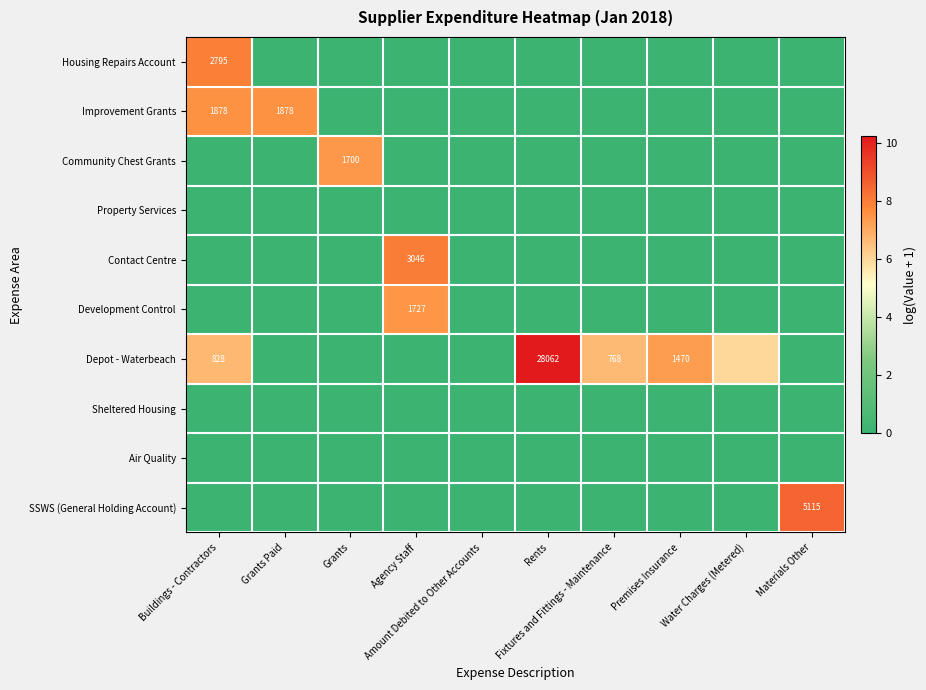

Rank the series at Fixtures and Fittings - Maintenance from highest to lowest value.

Depot - Waterbeach, Housing Repairs Account, Improvement Grants, Community Chest Grants, Property Services, Contact Centre, Development Control, Sheltered Housing, Air Quality, SSWS (General Holding Account)